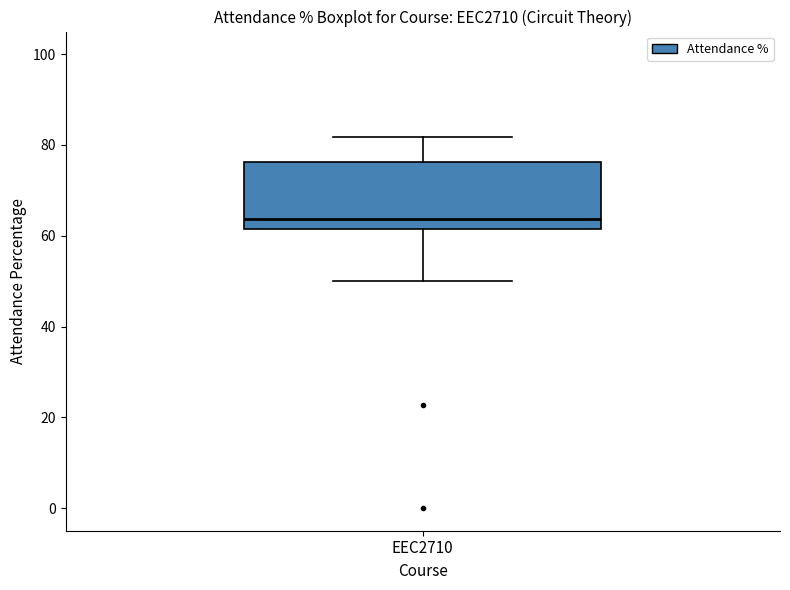

Read this box plot against the y-axis: the position of the median line, the range covered by the box, and the ends of both whiskers. The values are not printed on the chart, so give them approximately, as read against the axis.

median 64, box 62 to 76, whiskers 50 to 82